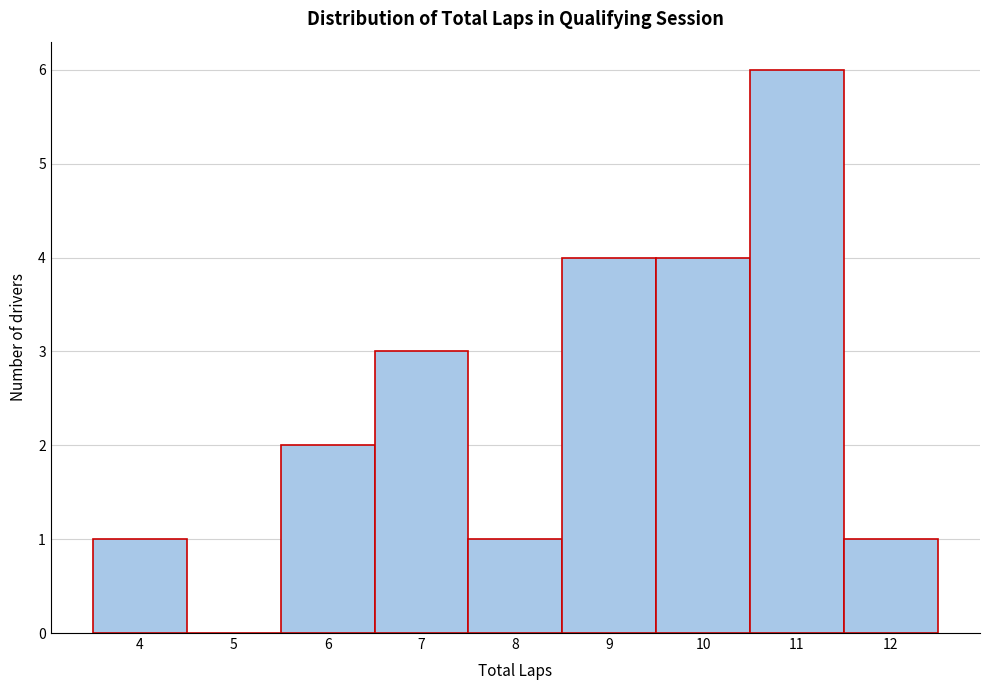

Reading left to right, list every bar in this chart as the range it spans on the x-axis followed by its height. The values are not printed on the chart, so give them approximately, as read against the axis.

3.5 to 4.5: 1
4.5 to 5.5: 0
5.5 to 6.5: 2
6.5 to 7.5: 3
7.5 to 8.5: 1
8.5 to 9.5: 4
9.5 to 10.5: 4
10.5 to 11.5: 6
11.5 to 12.5: 1